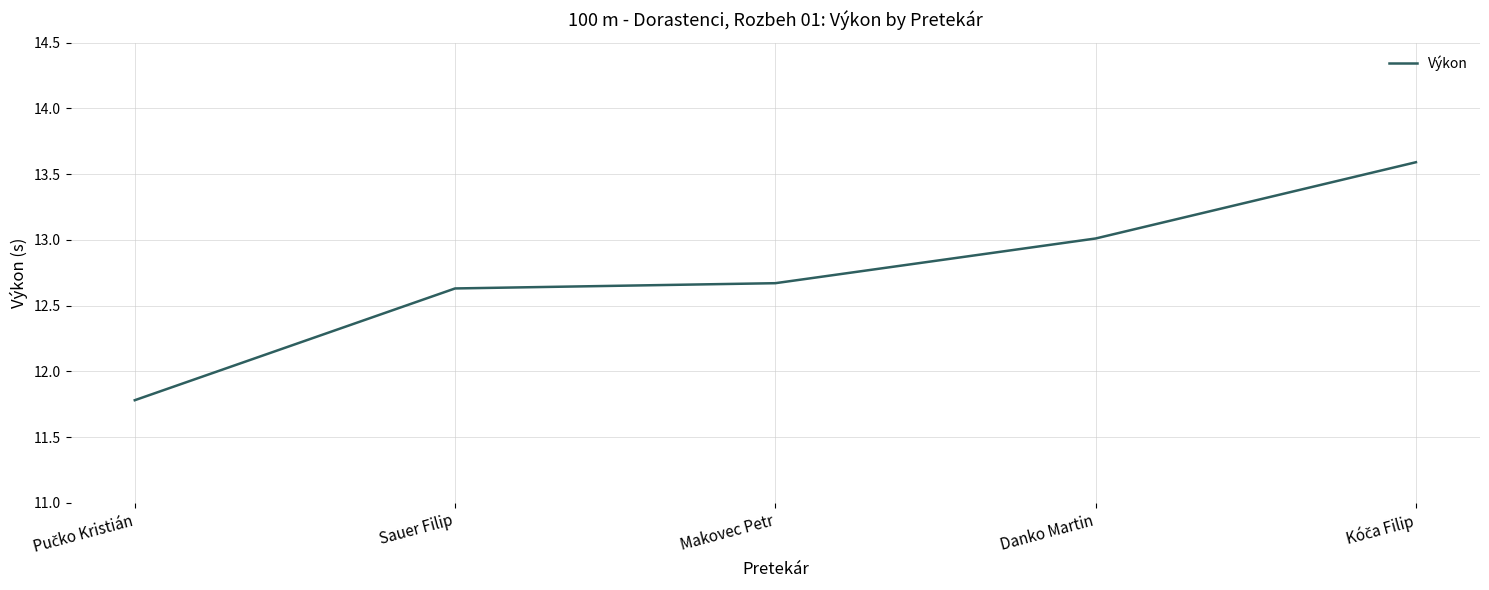

What is the average value?

12.7